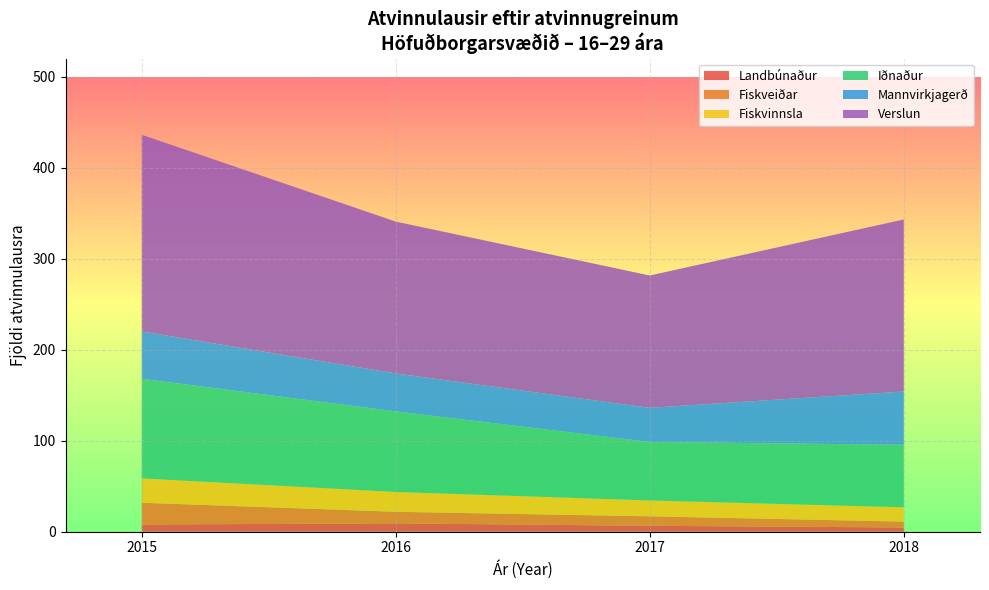

The Landbúnaður series shows 7.9 at 2015. True or false?

True